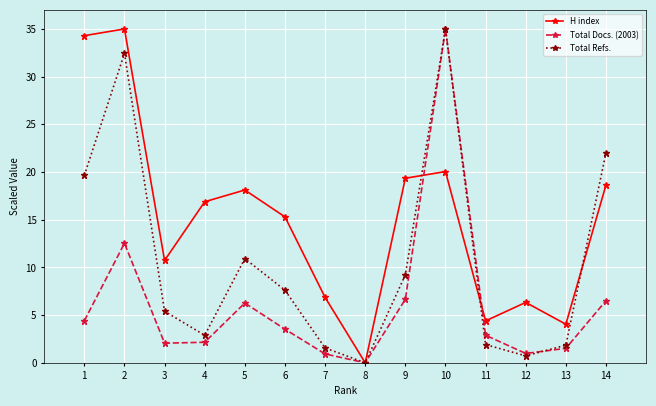

What is the average value of the H index series?

15.0